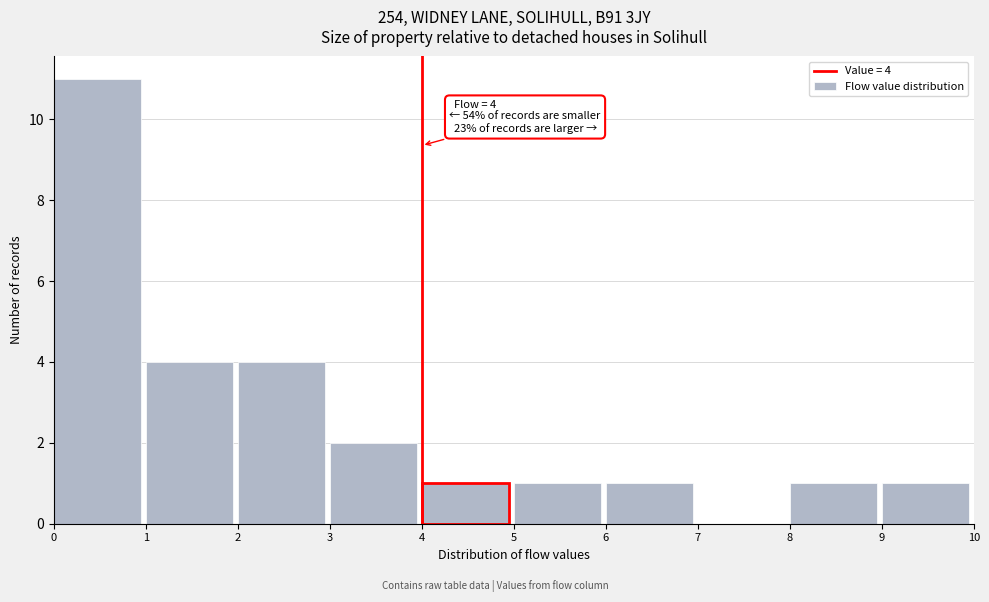

Which range on the x-axis has the tallest bar?

0 to 1